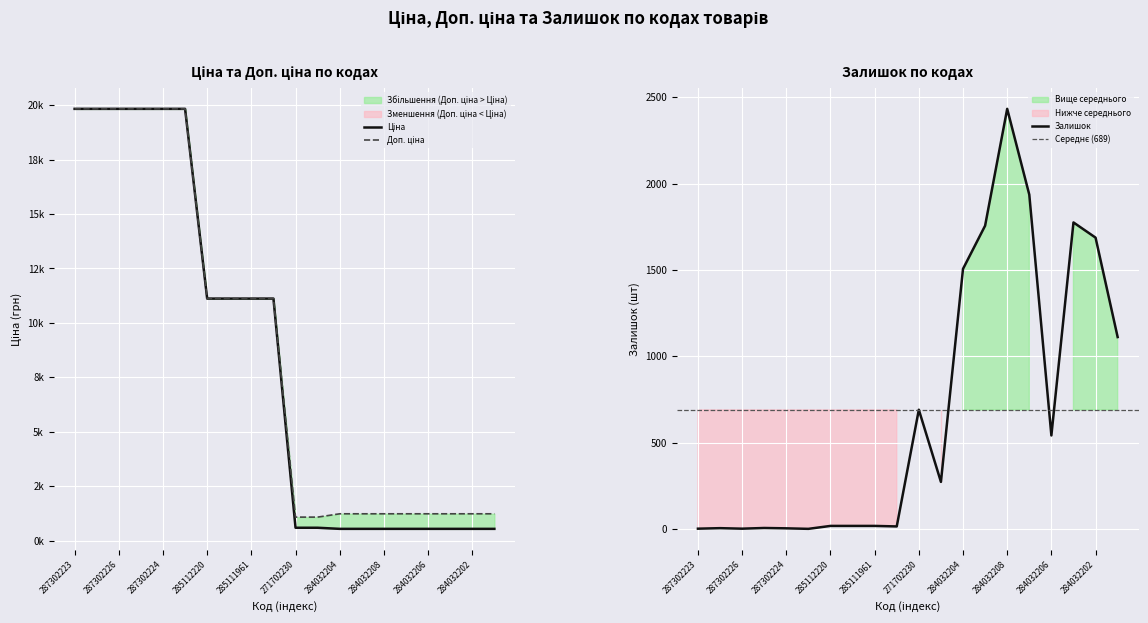

How many lines are shown in the chart?

3